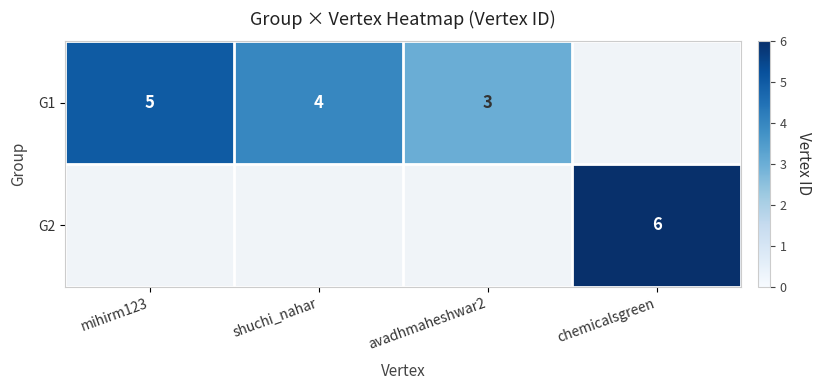

What is the sum of the G1 values at avadhmaheshwar2 and mihirm123?

8